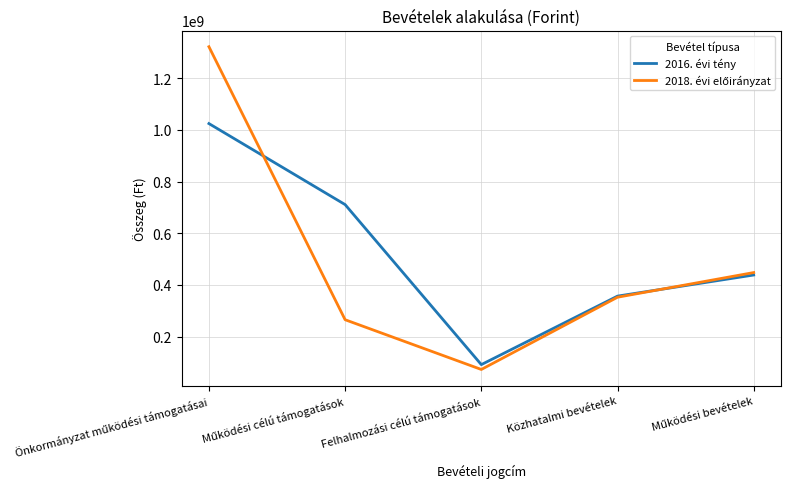

What is the lowest value of the 2016. évi tény series?

92052777